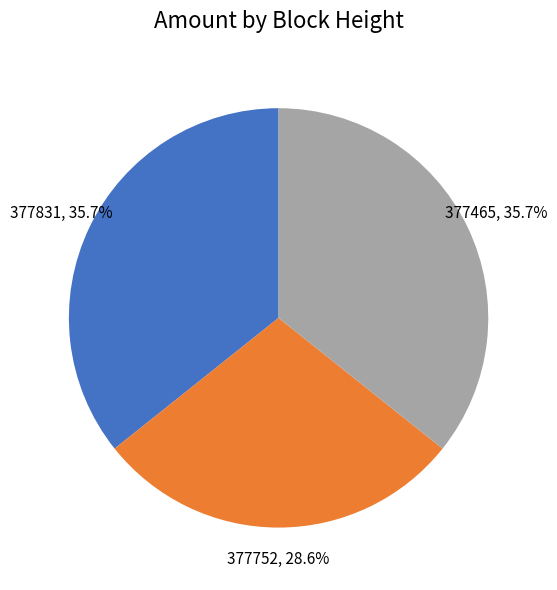

Is there any slice that represents more than half of the pie?

No